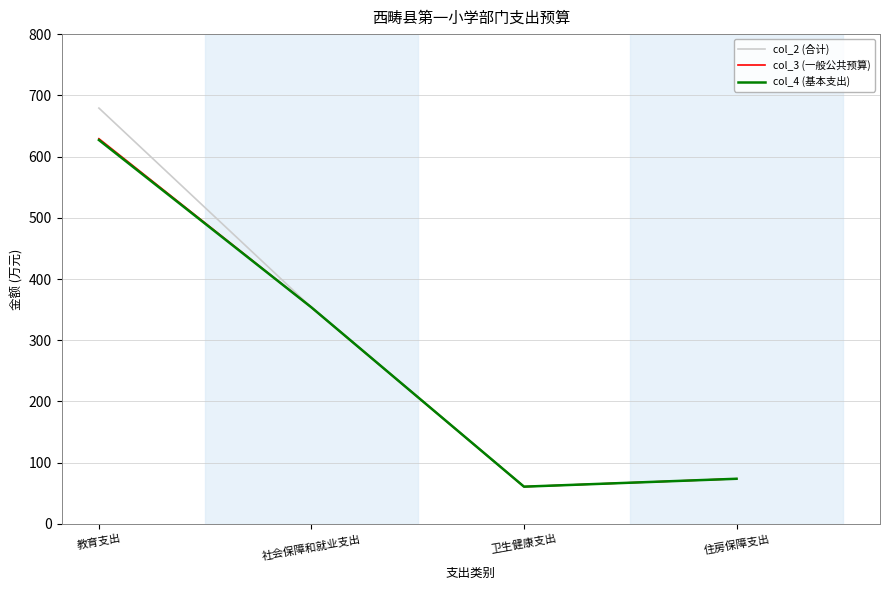

How many values in the col_3 (一般公共预算) series exceed 353?

2